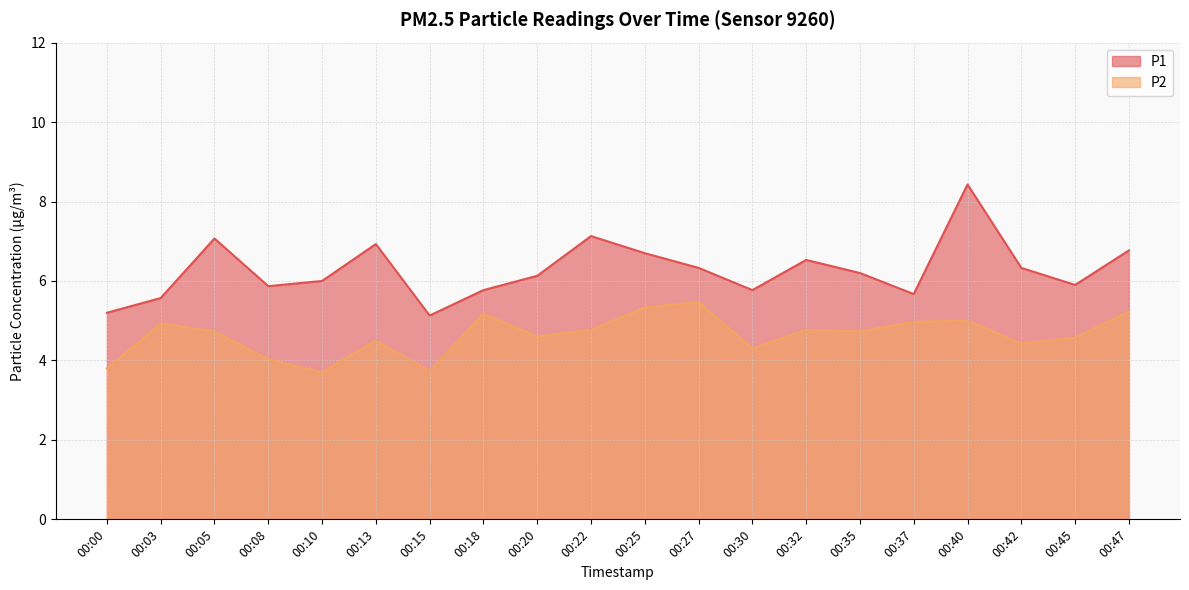

In P2, how many points are lower than both neighbors (excluding endpoints)?

6